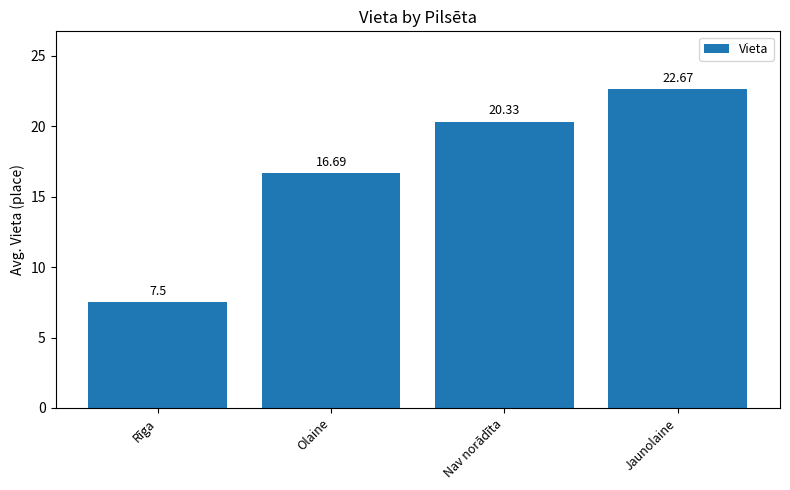

True or false: the data shows 13.1 at Rīga.

False